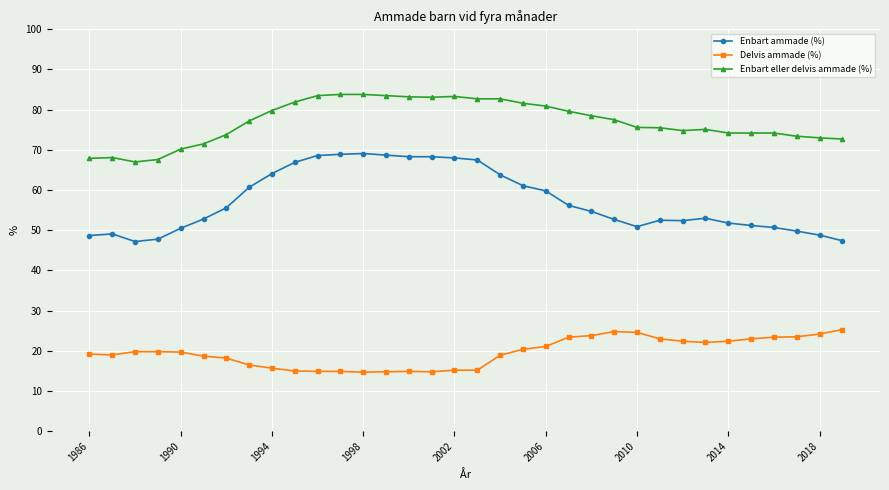

What is the smallest value displayed?

14.7